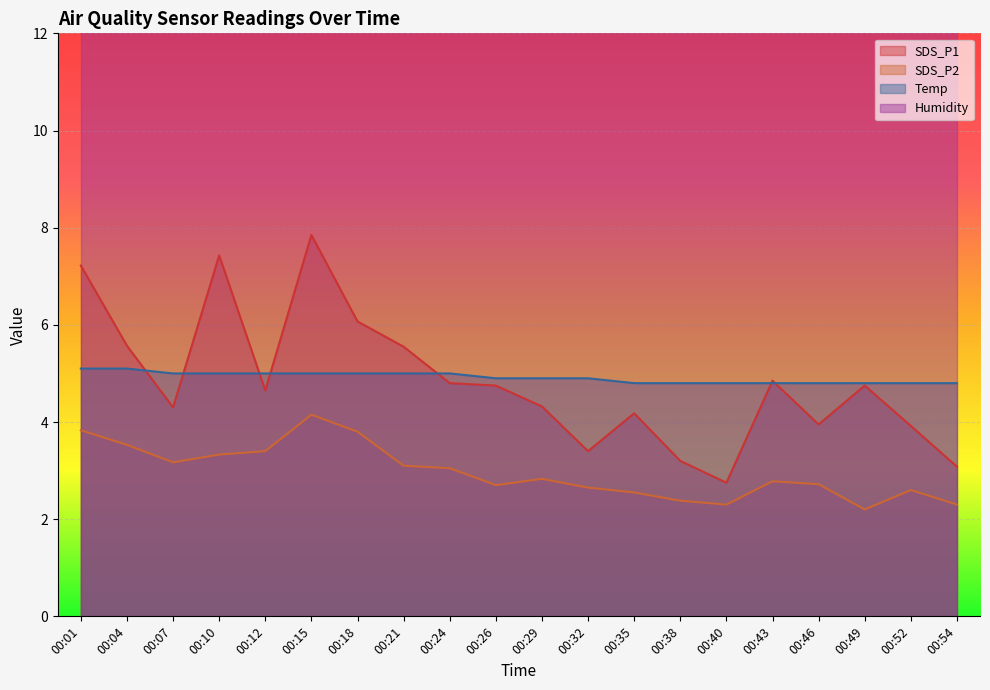

At which label is Temp closest to 4?

00:35